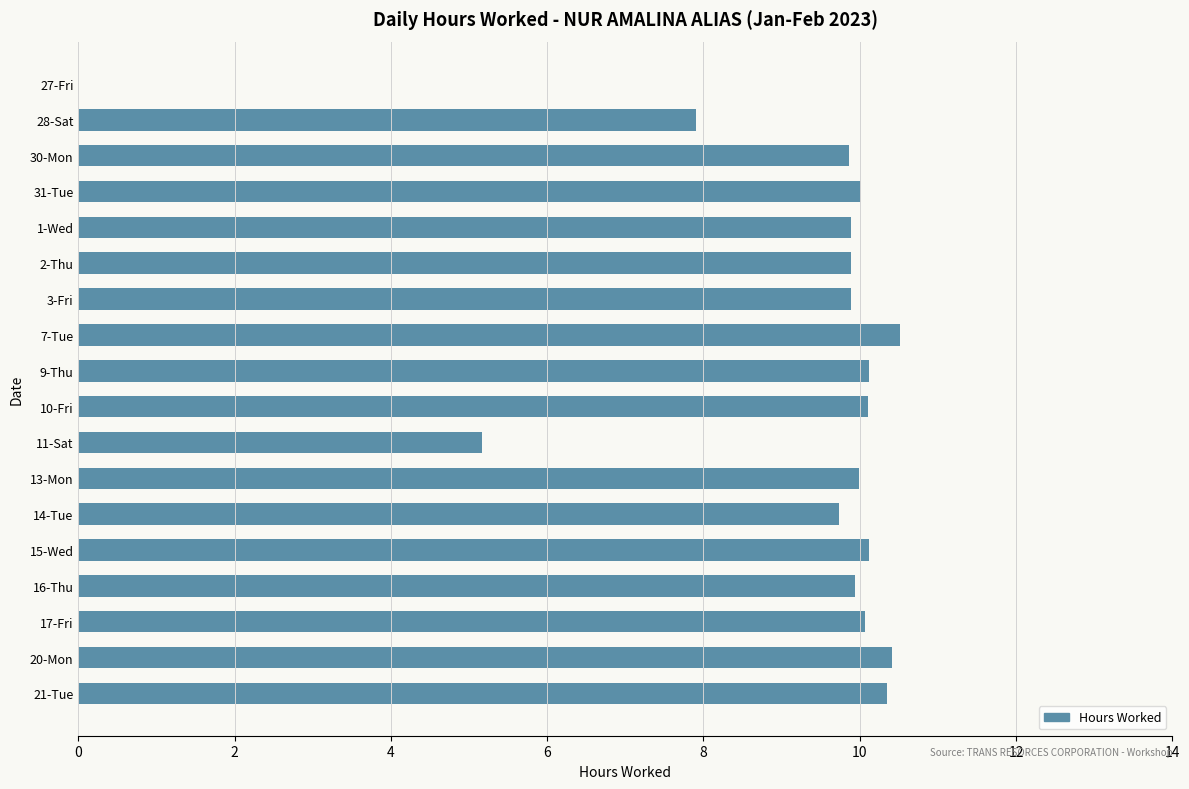

How many data points are above 9?

15